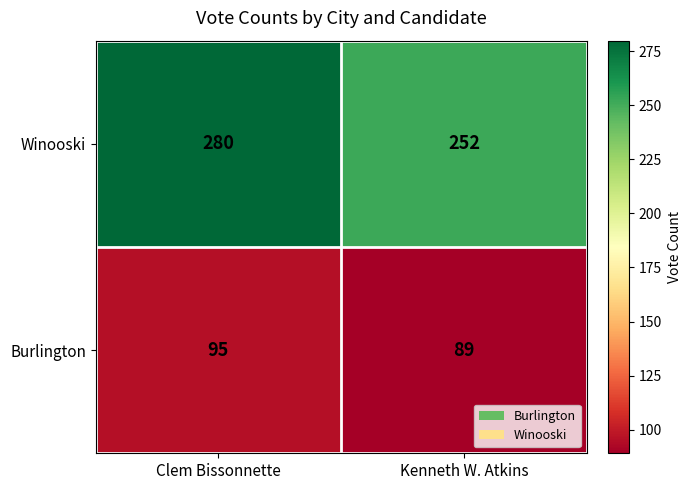

What is the highest value of the Burlington series?

95